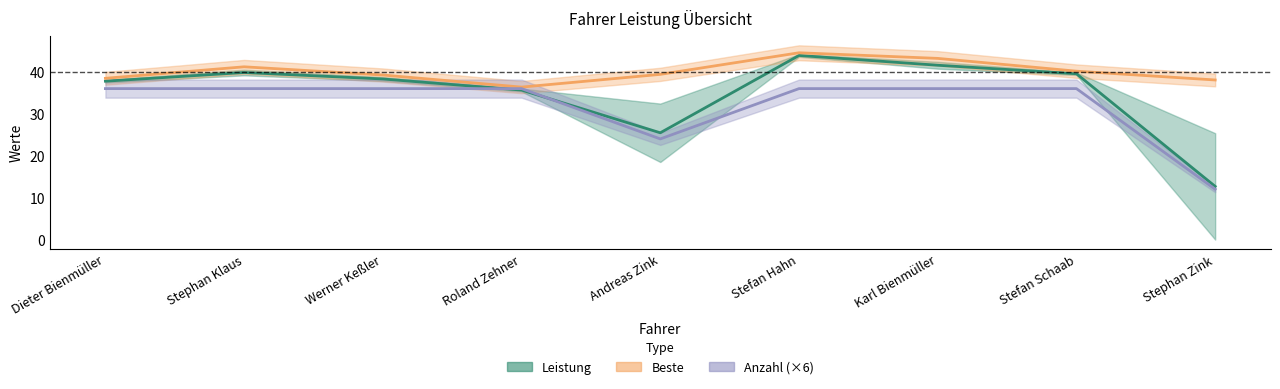

Rank the series by their average value, from lowest to highest.

Anzahl, Leistung, Beste